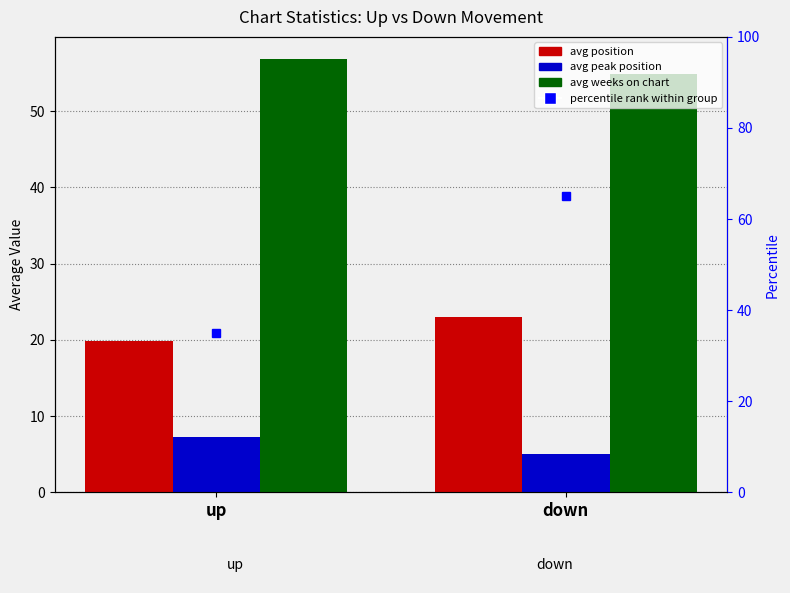

What is the sum of all avg peak position values?

12.3